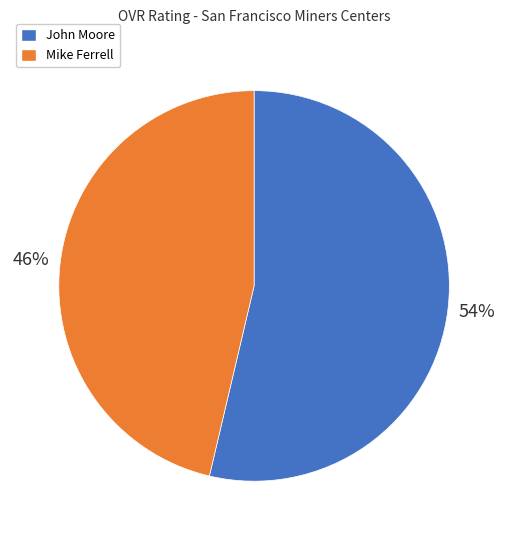

Which category has the biggest portion of the pie?

John Moore